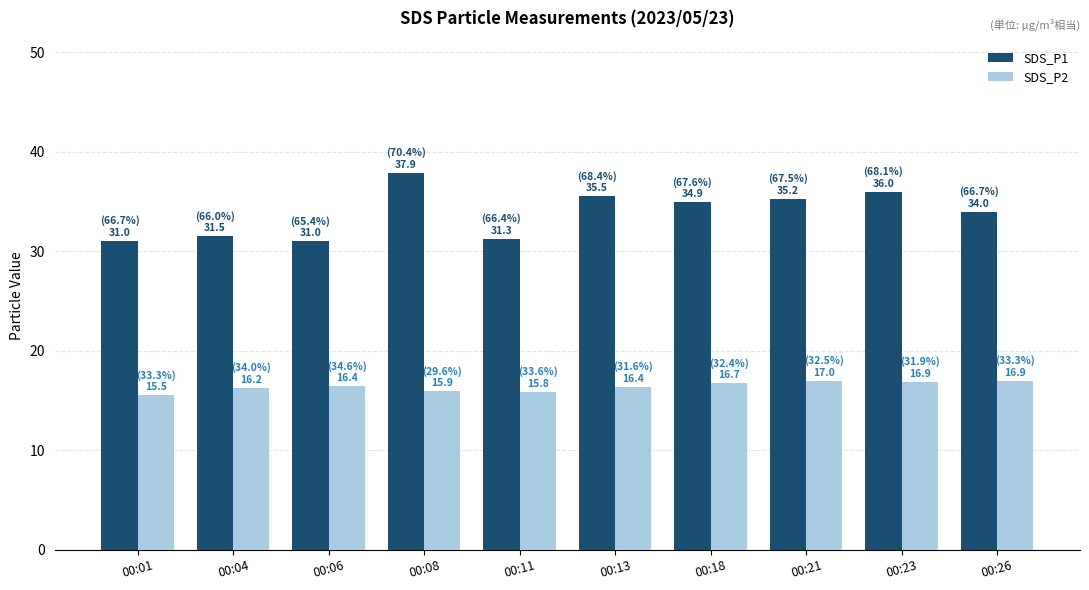

True or false: SDS_P2 has a value of 16.4 at 00:06.

True